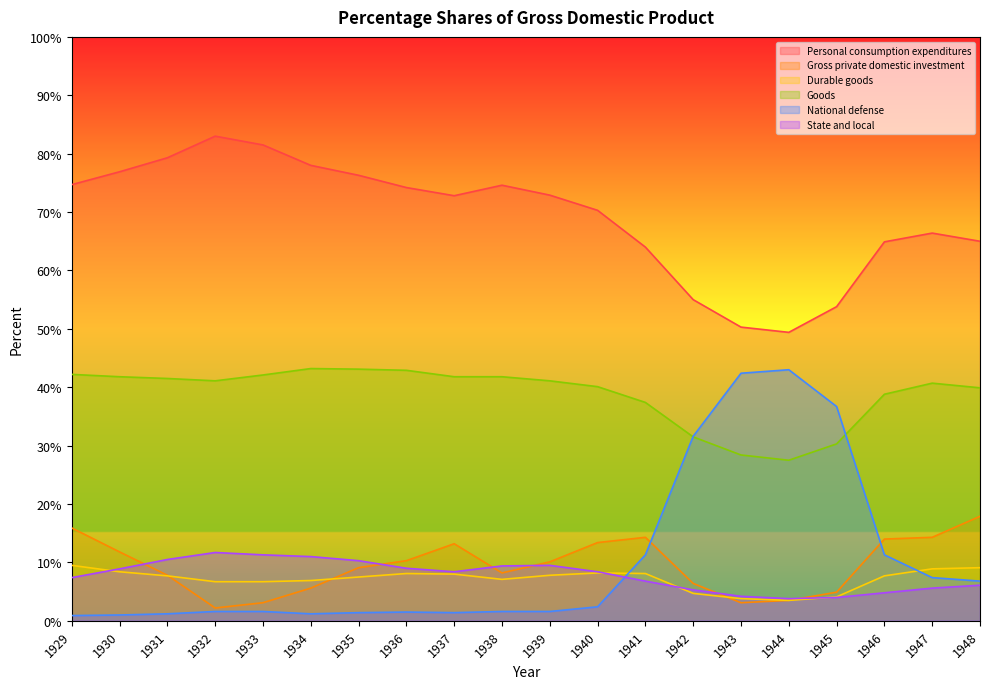

What is the difference between the highest and lowest values at 1929?

73.8